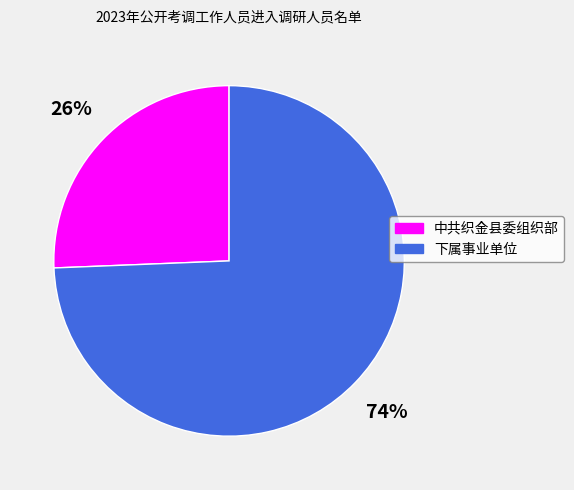

Does any single category account for the majority?

Yes